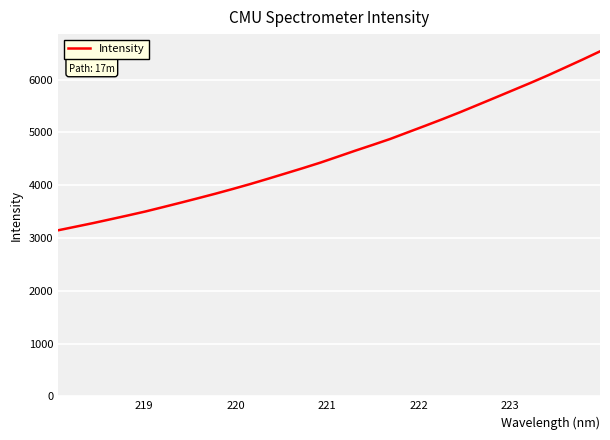

What is the difference between the maximum and minimum values?

3389.4